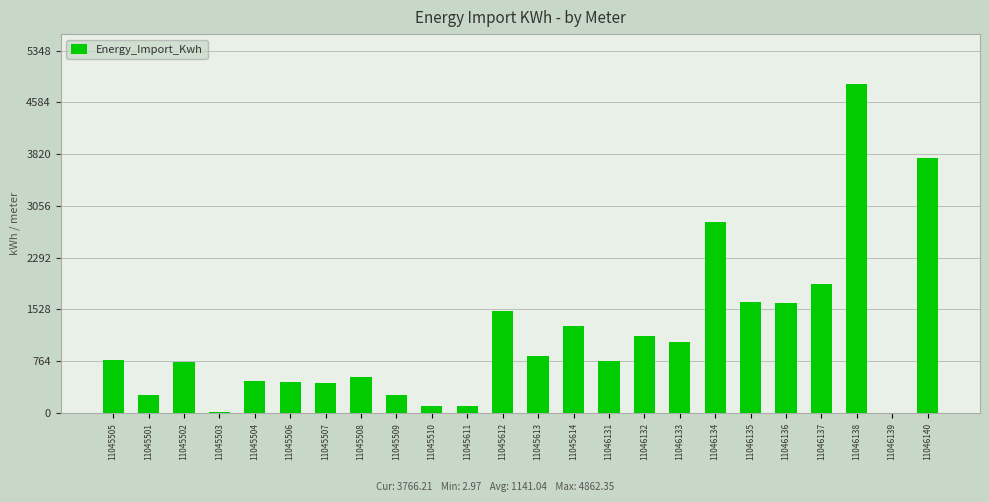

The value at 11045614 is 1277.0. True or false?

True